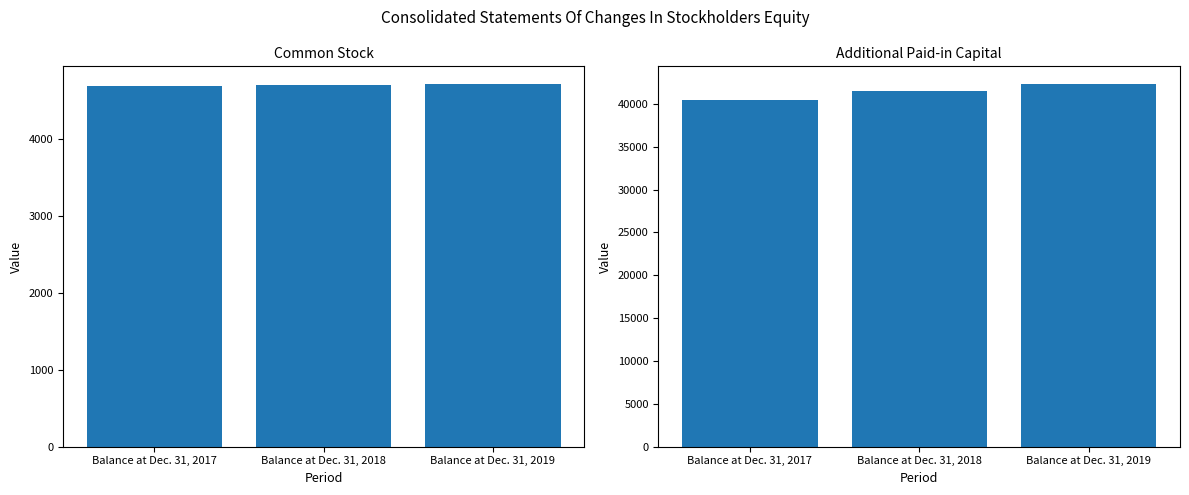

True or false: Common Stock has a value of 6961 at Balance at Dec. 31, 2019.

False